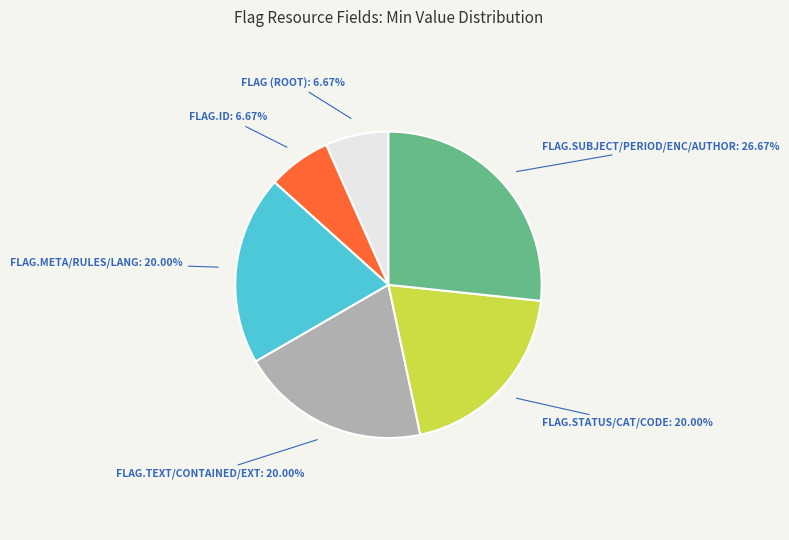

Is there any slice that represents more than half of the pie?

No